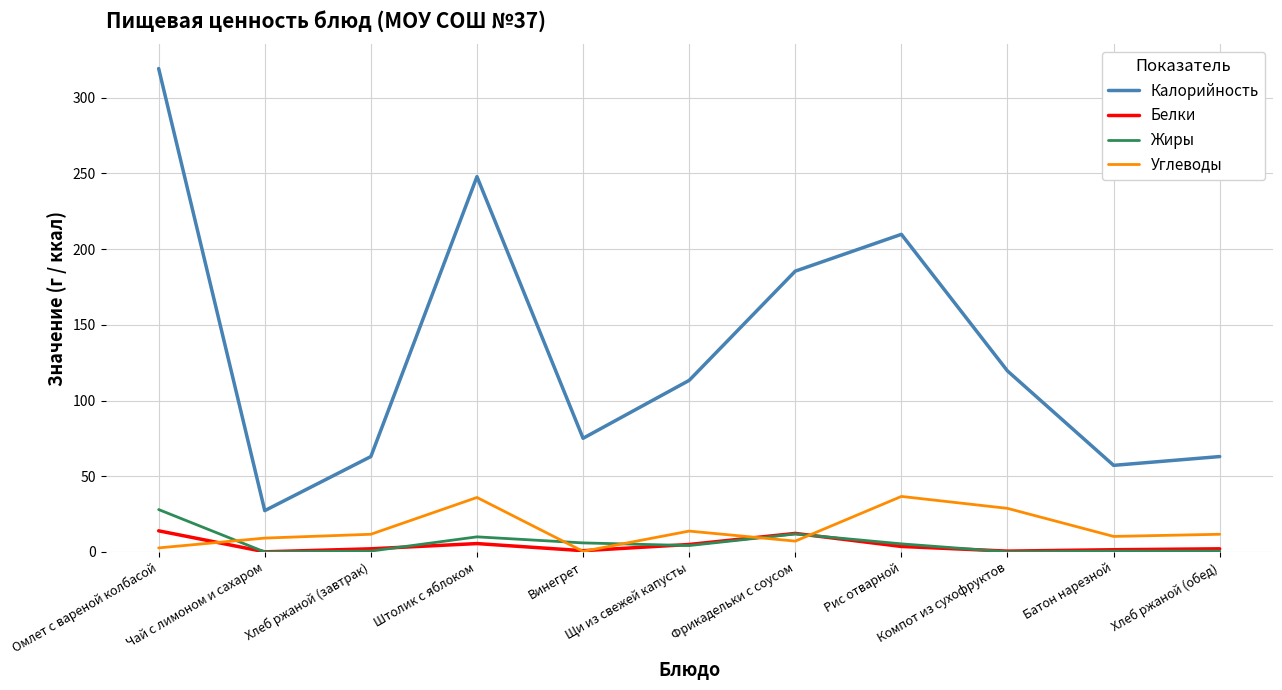

Which series has the widest spread of values?

Калорийность